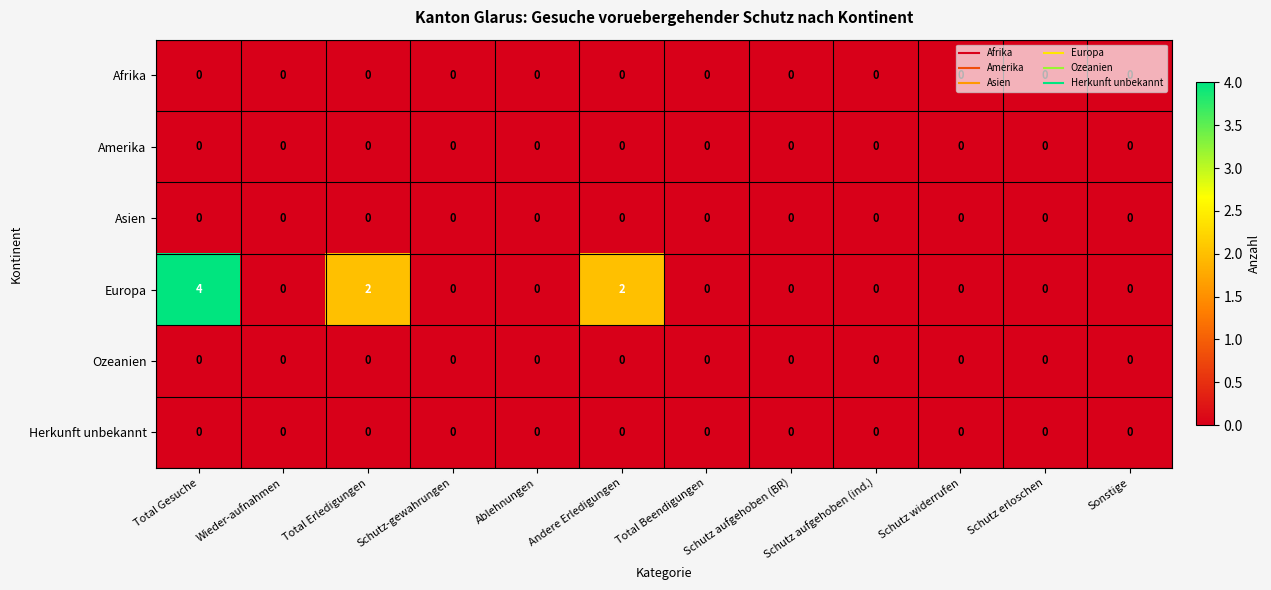

Which label corresponds to the largest value in the chart?

Total Gesuche